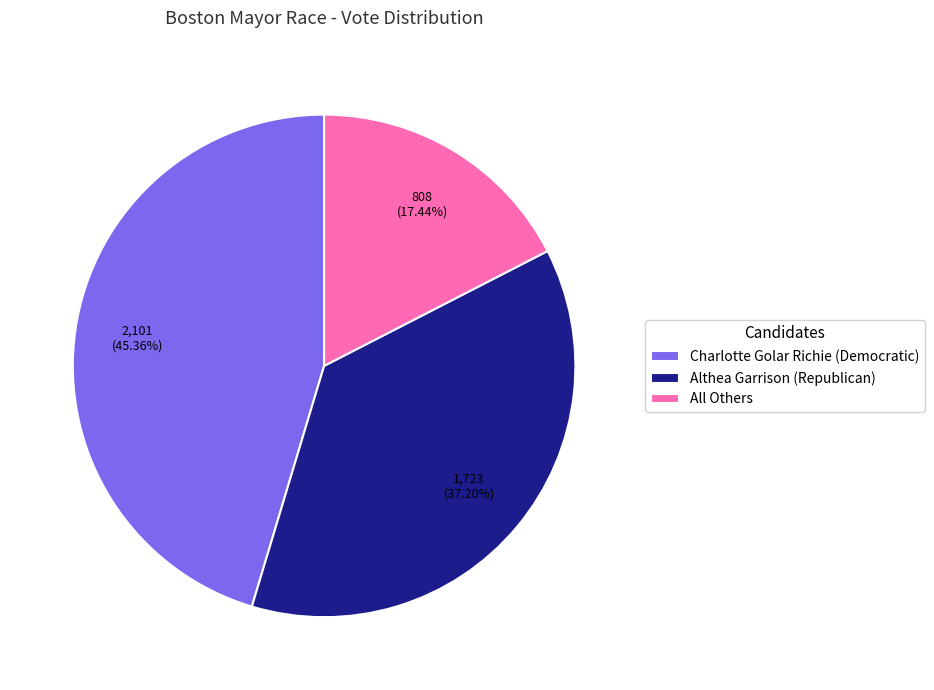

To the nearest percent, what percentage of the pie is Althea Garrison (Republican)?

37%